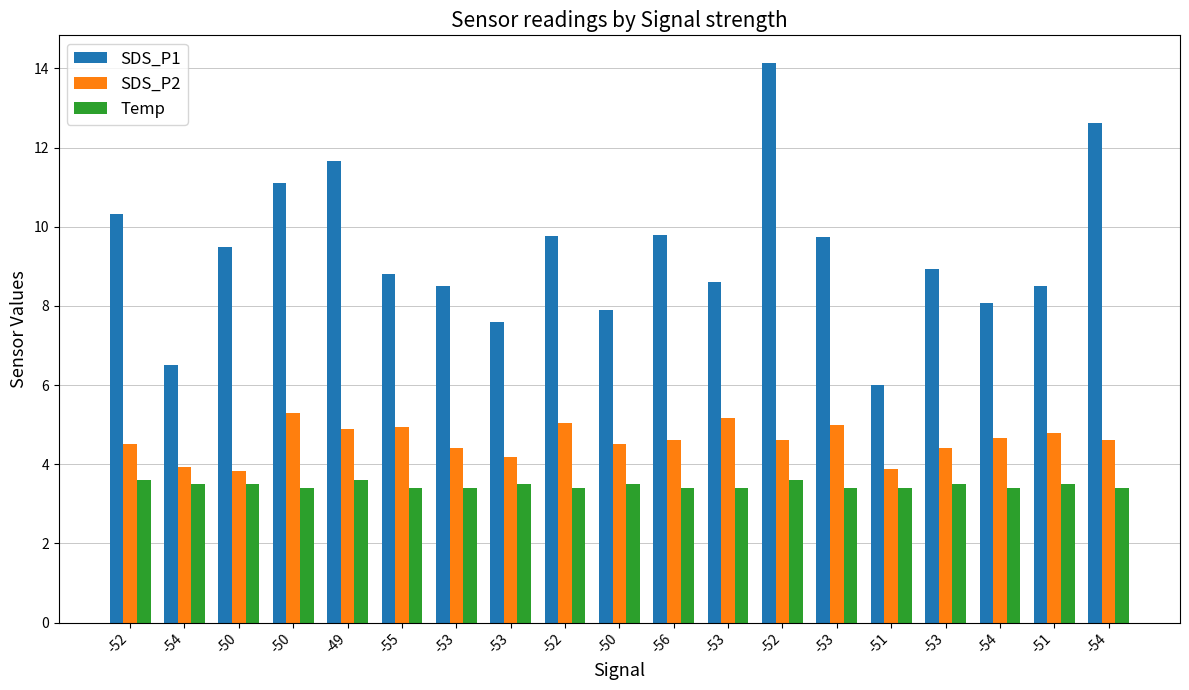

What is the maximum value for SDS_P2?

5.3